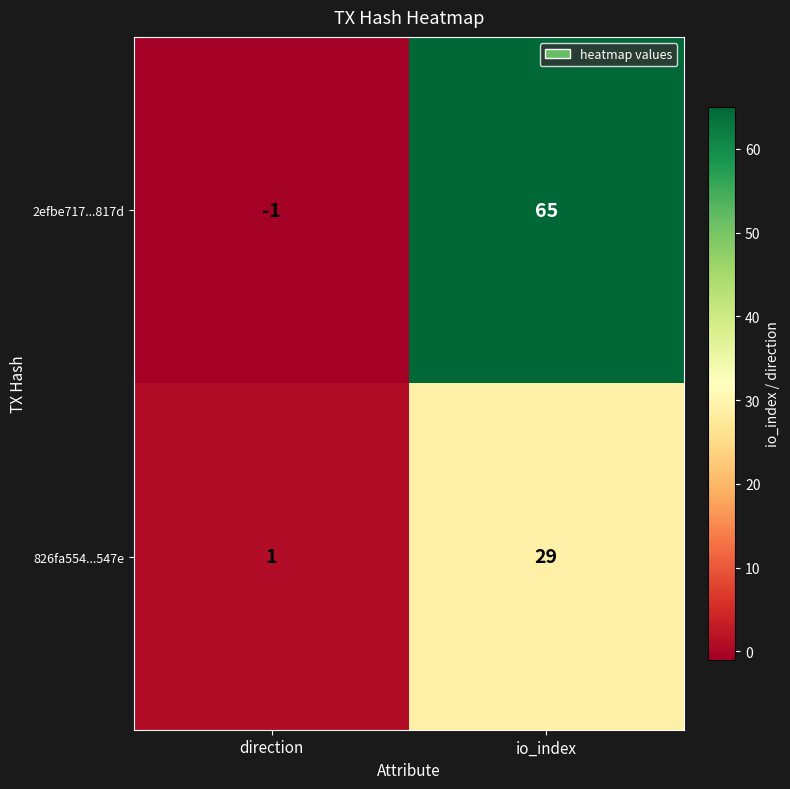

Rank the series at direction from highest to lowest value.

826fa554...547e, 2efbe717...817d